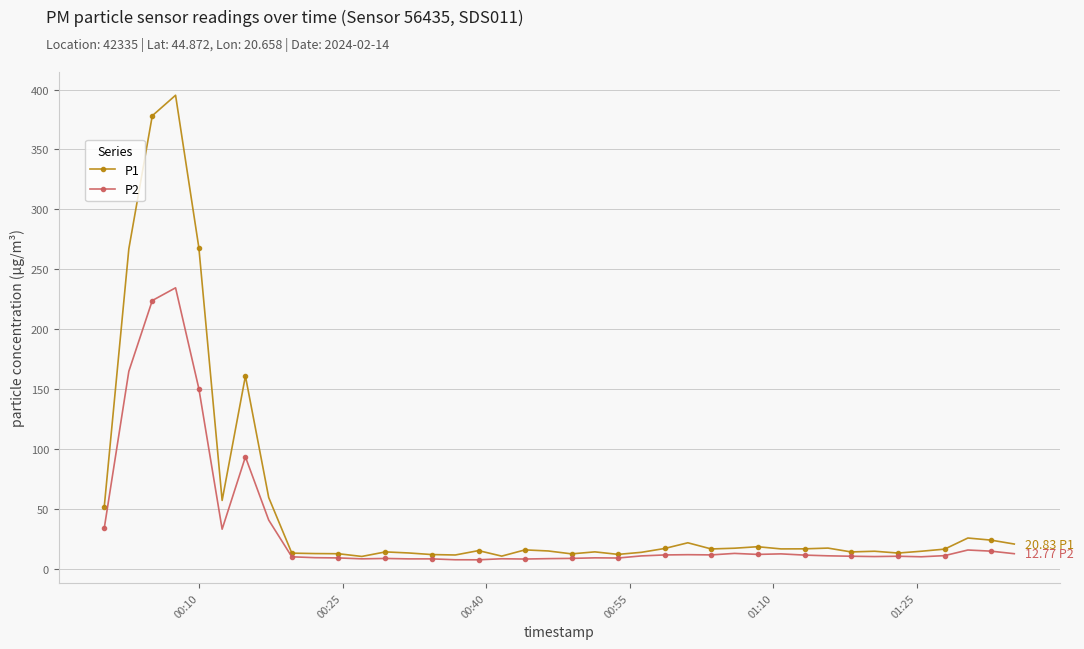

Which series has the largest total across all categories?

P1